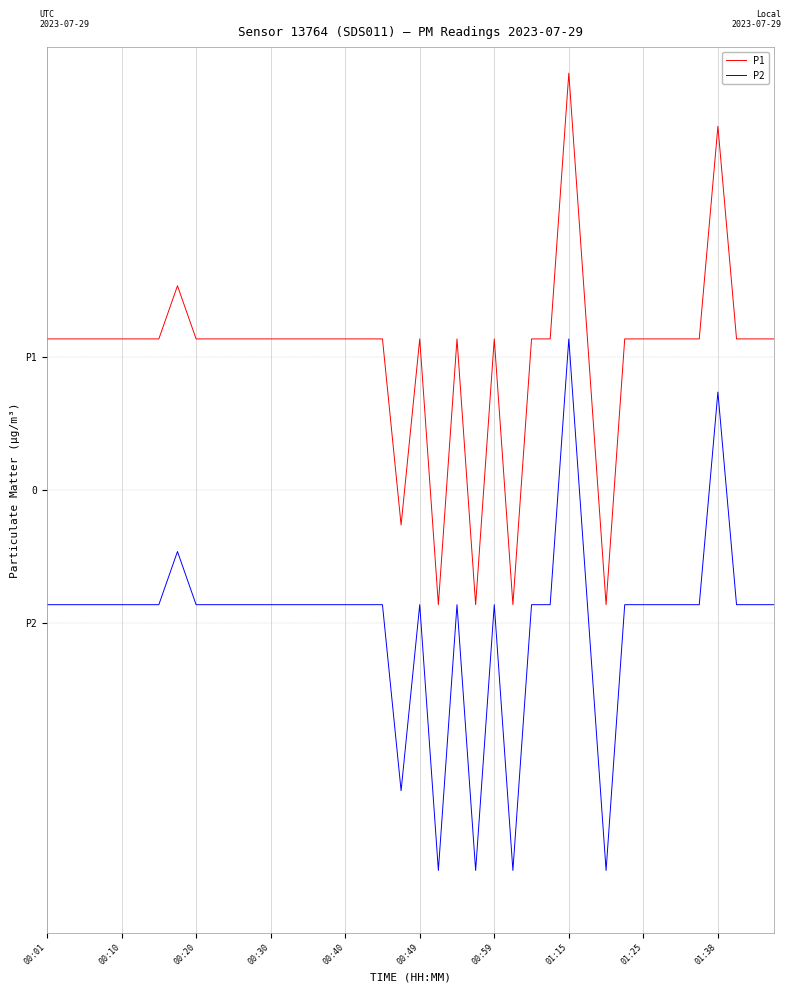

Does the chart have visible grid lines?

Yes